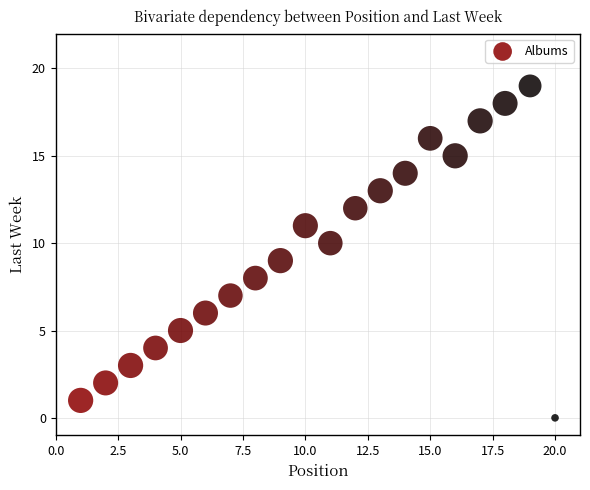

What is the range of X values (max minus min)?

19